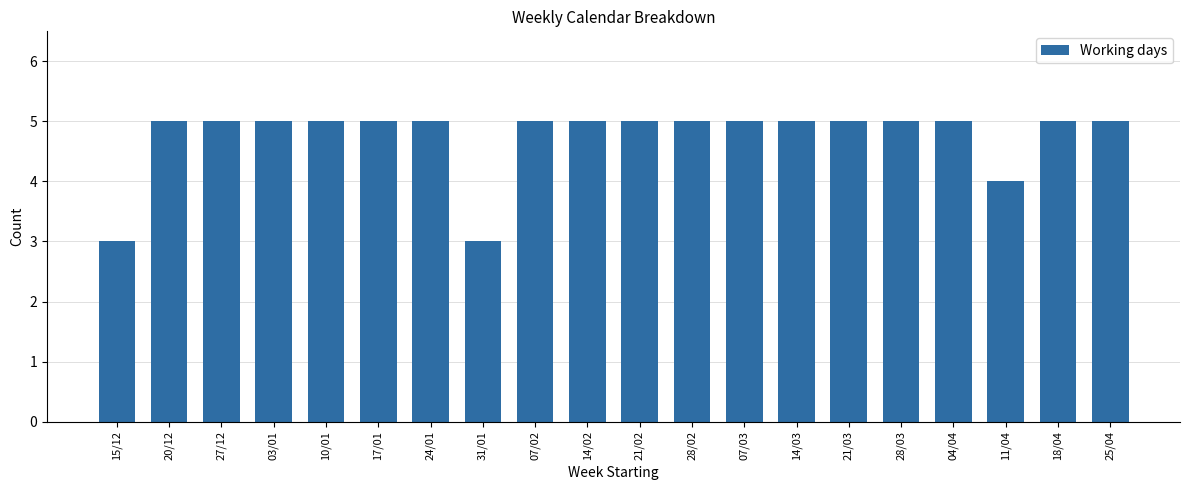

What is the minimum value shown in the chart?

3